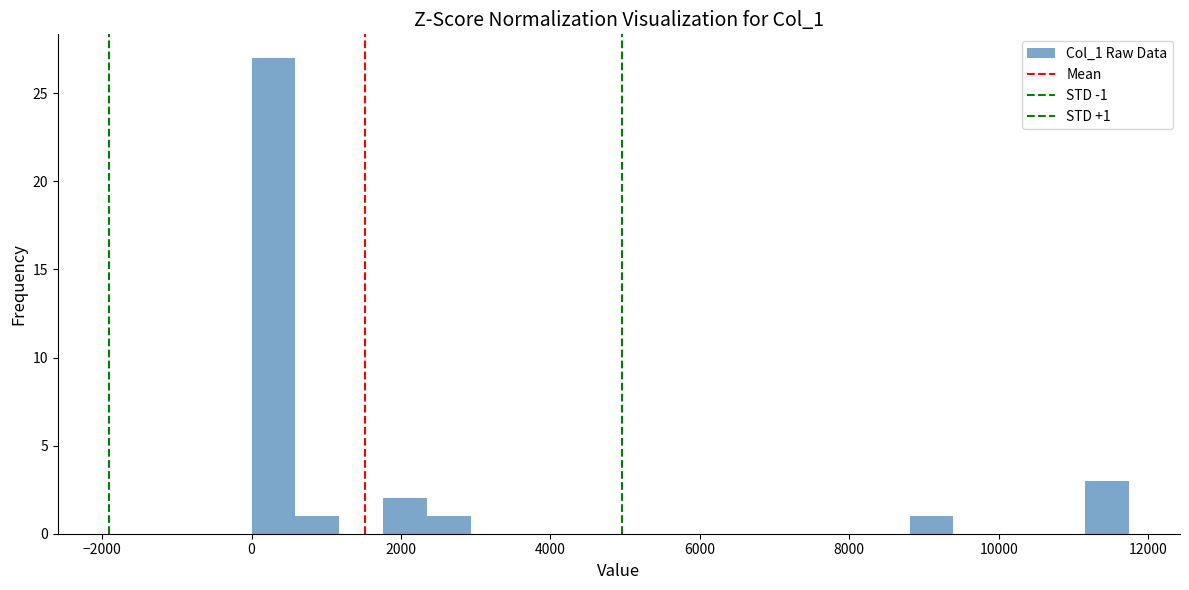

Read against the x-axis, roughly where is the centre of the tallest bar?

200